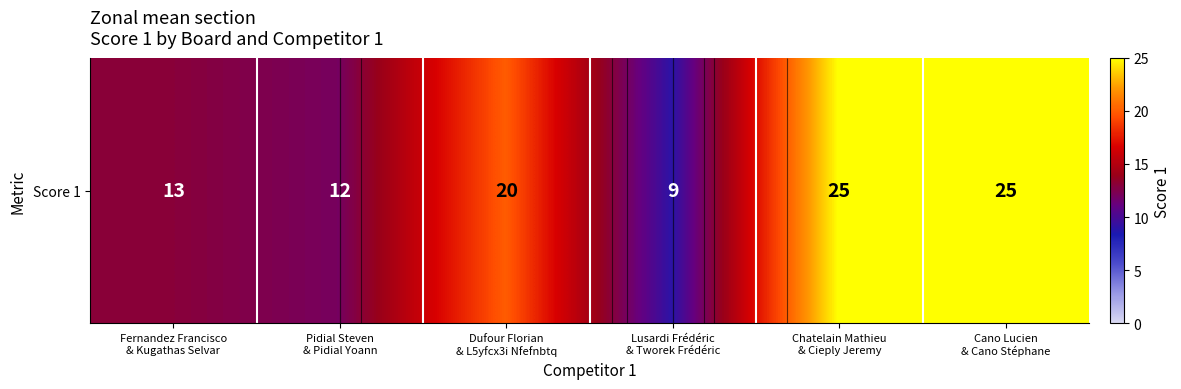

What is the ratio of the value at Lusardi Frédéric
& Tworek Frédéric to the value at Pidial Steven
& Pidial Yoann?

0.8